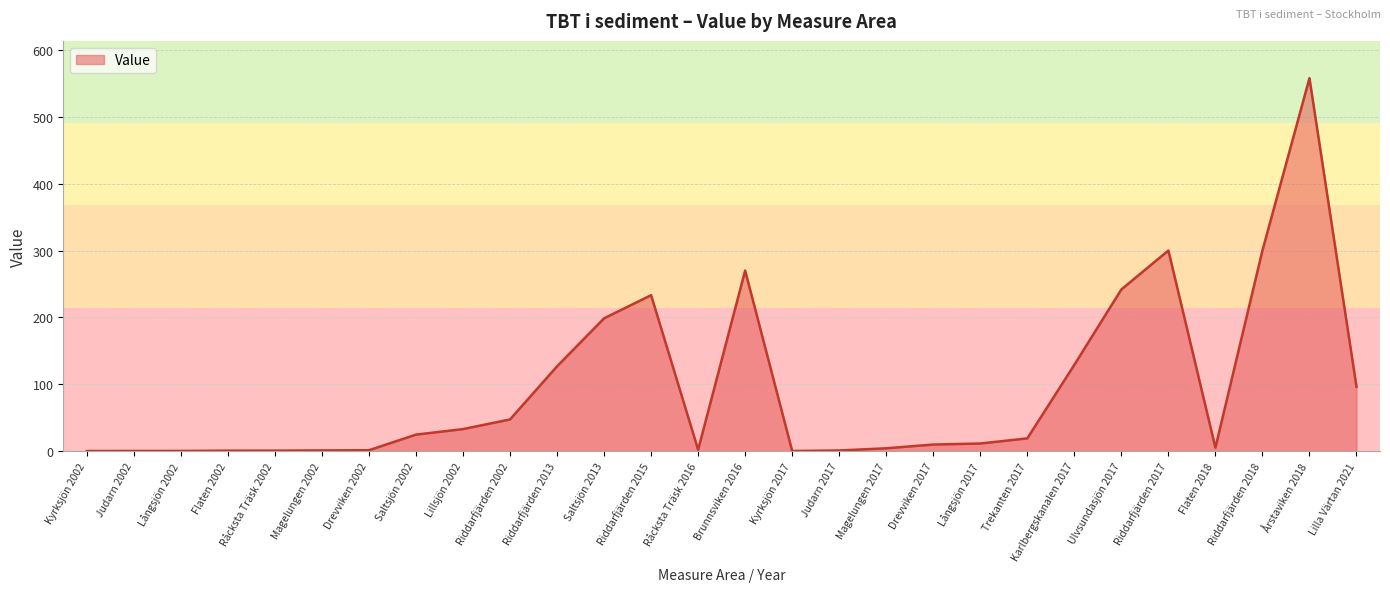

What is the average value?

93.5